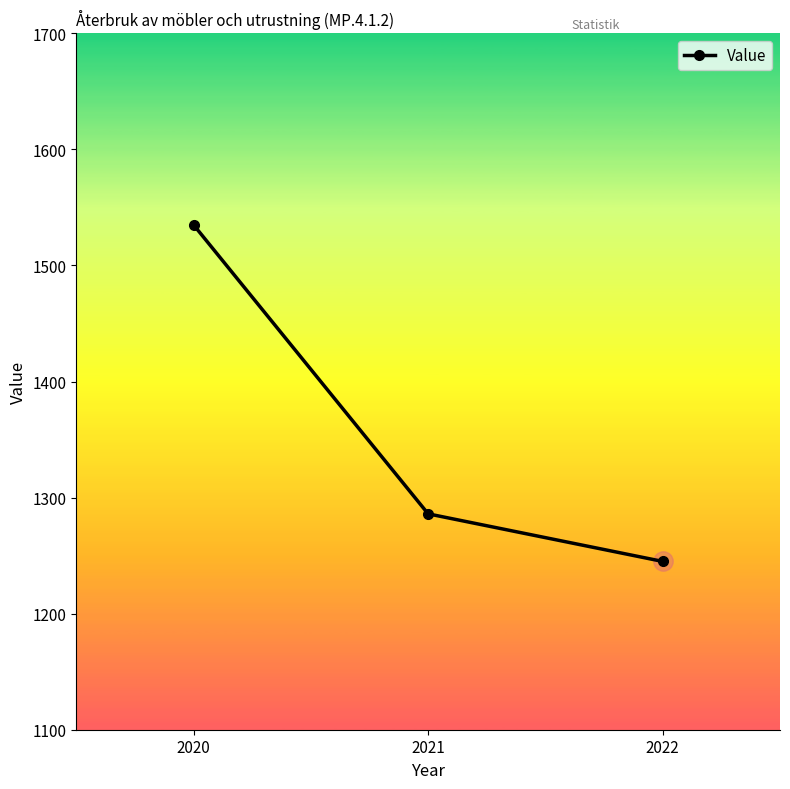

The value at 2021 is 1286. True or false?

True